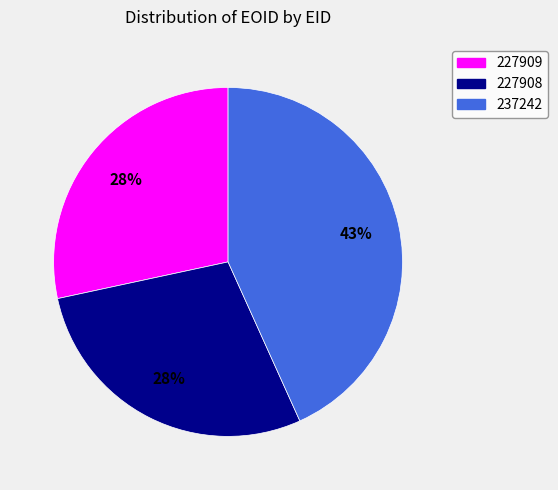

To the nearest percent, what is the combined percentage of 227909 and 237242?

72%